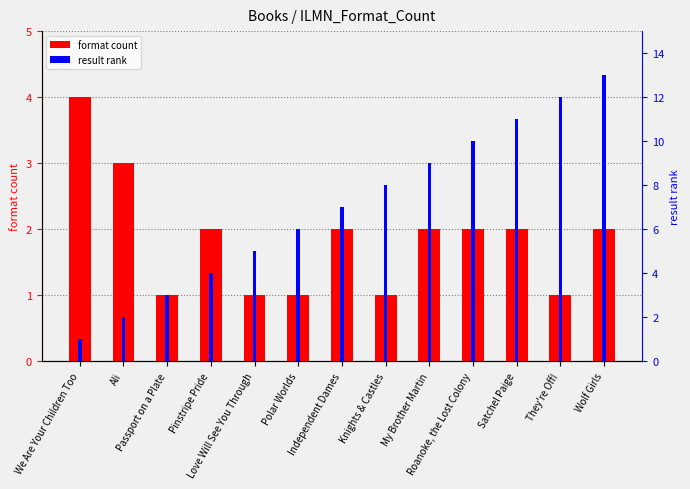

What is the difference between the maximum and second lowest values in the format count series?

3